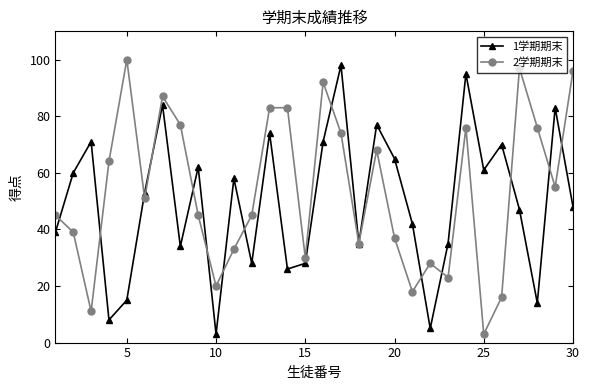

Reading left to right, transcribe all the data shown in this chart.

1学期期末: 39	60	71	8	15	53	84	34	62	3	58	28	74	26	28	71	98	35	77	65	42	5	35	95	61	70	47	14	83	48
2学期期末: 45	39	11	64	100	51	87	77	45	20	33	45	83	83	30	92	74	35	68	37	18	28	23	76	3	16	97	76	55	96